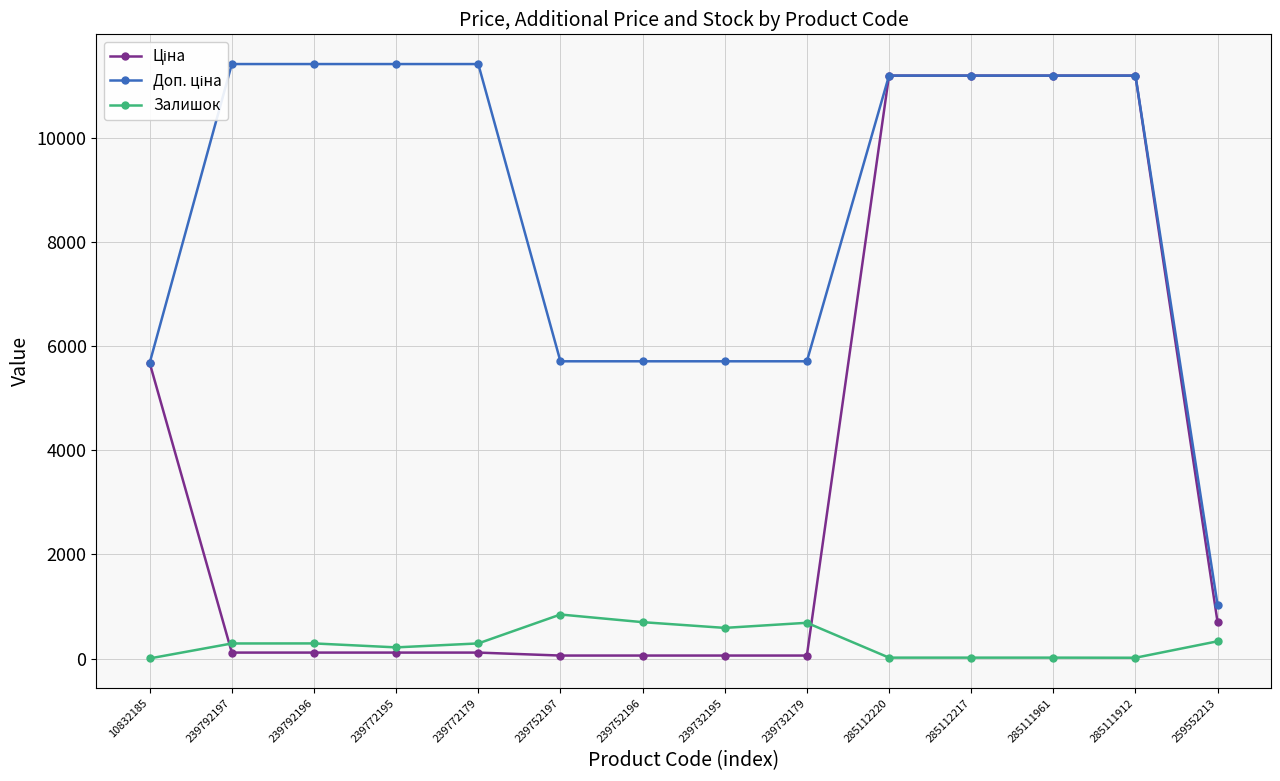

Is it true that Ціна equals 98.2 at 239752196?

False